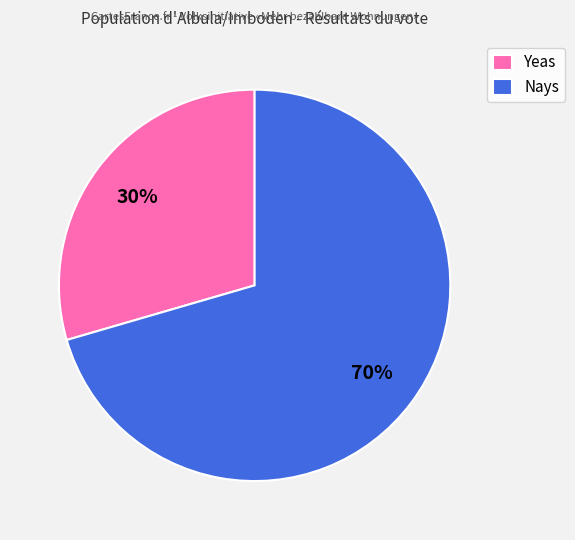

Is it true that Nays is 56% of the pie?

False